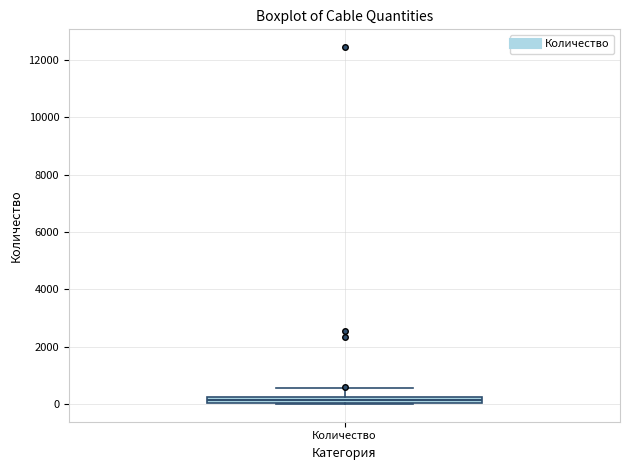

Where is the lower edge of the box for Количество on the y-axis? The values are not printed on the chart, so give them approximately, as read against the axis.

0